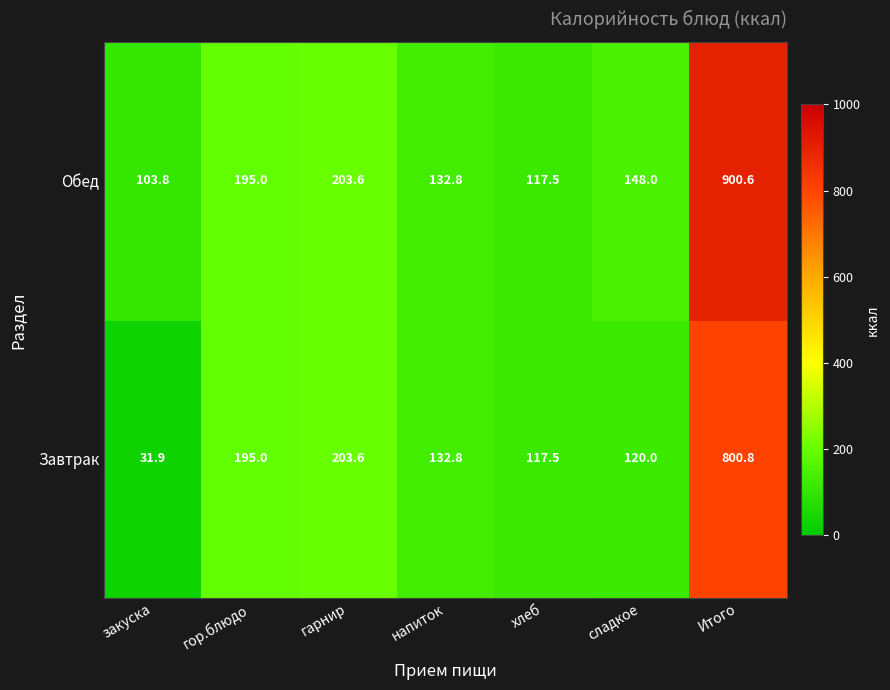

What is the sum of the Обед values at хлеб and закуска?

221.3